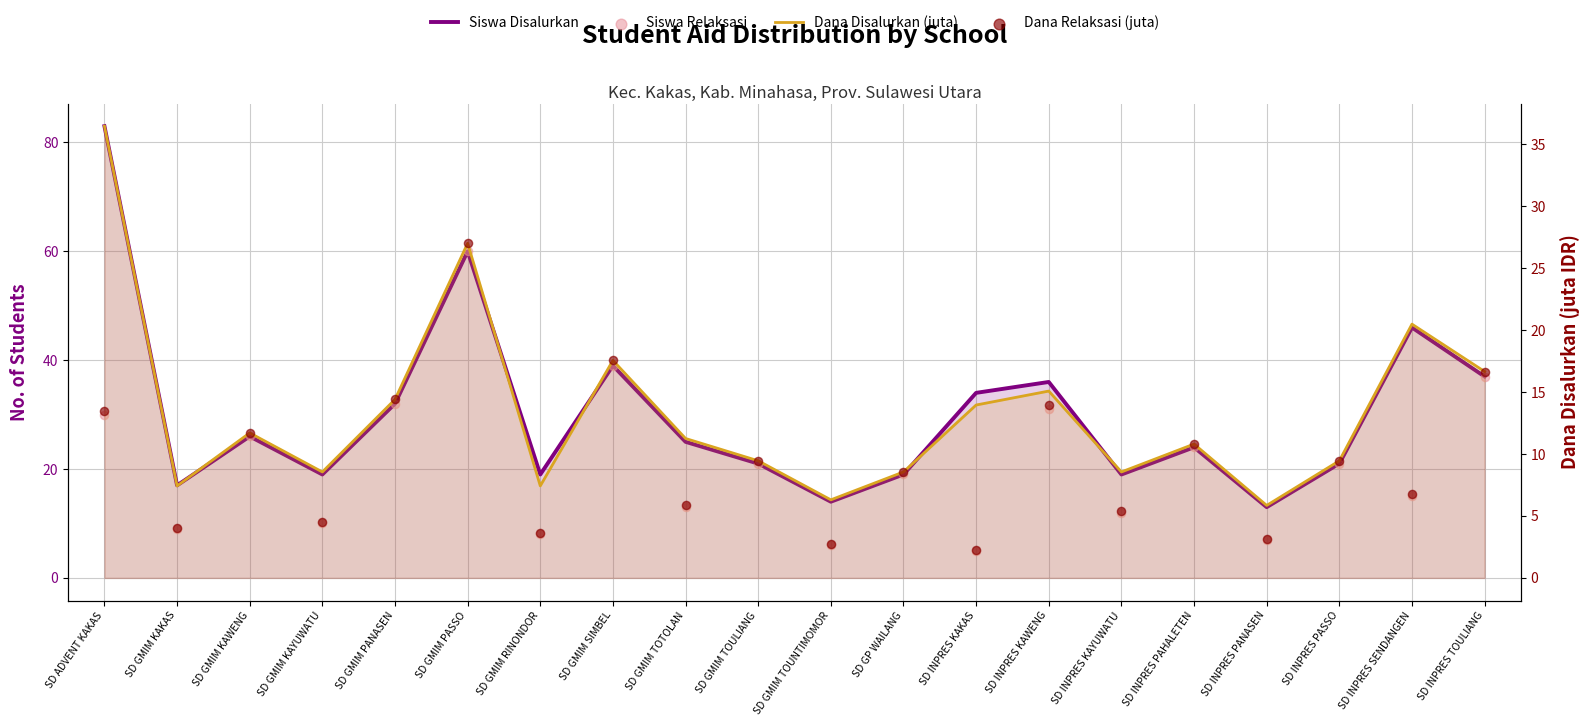

Which series has the largest Y range (max minus min)?

Siswa Disalurkan